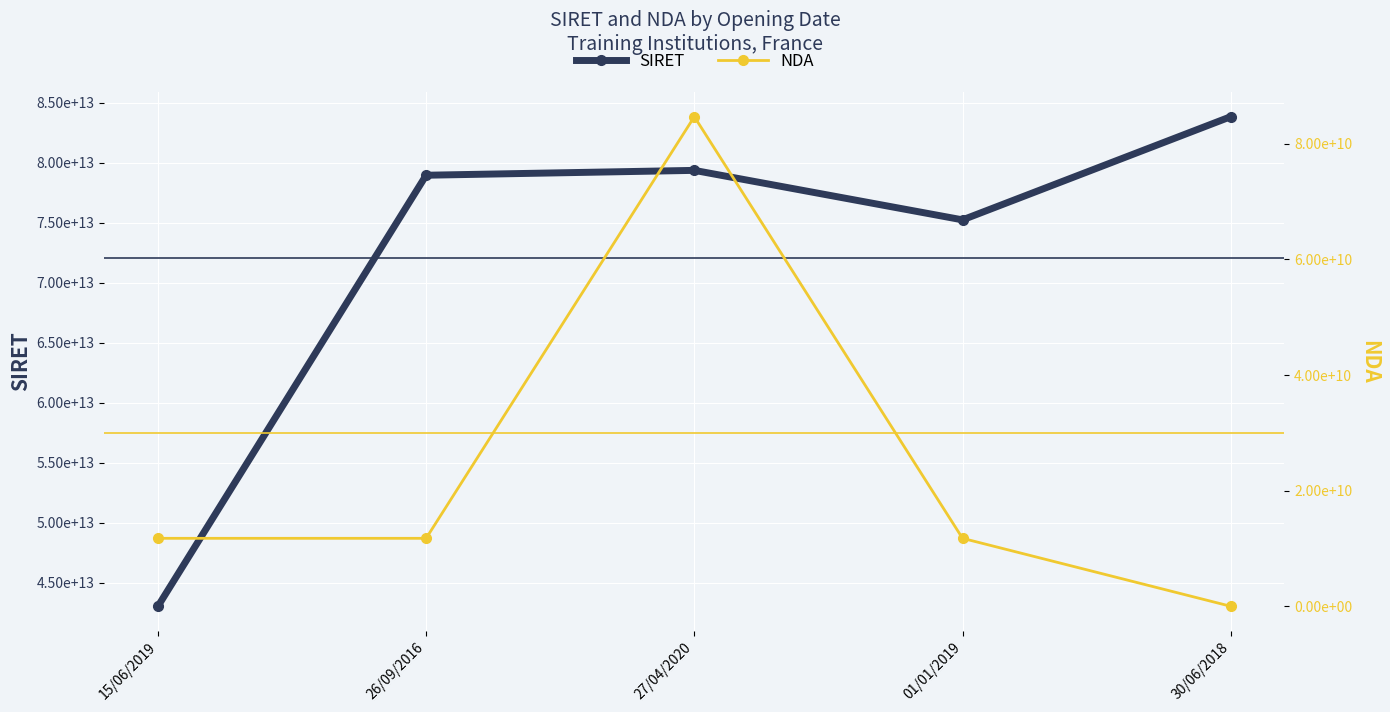

Rank the series at 01/01/2019 from lowest to highest value.

NDA, SIRET